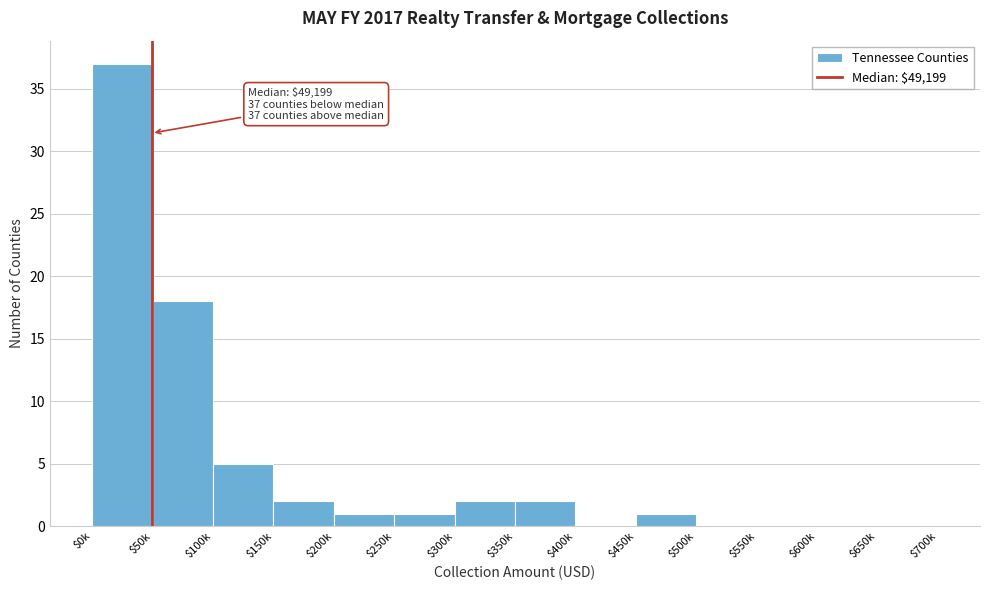

What is the maximum value shown in the chart?

37